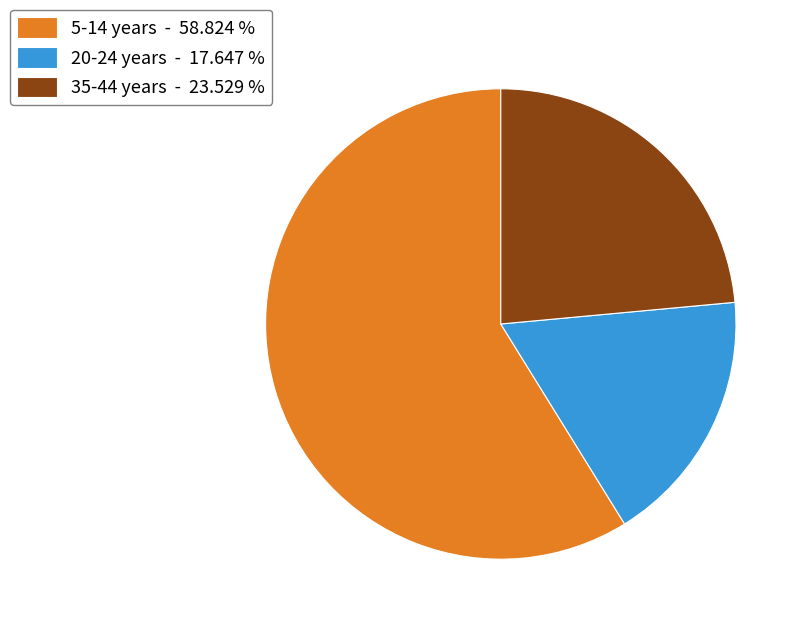

Approximately how many times larger is the value at 35-44 years - 23.529 % compared to 5-14 years - 58.824 %?

0.4